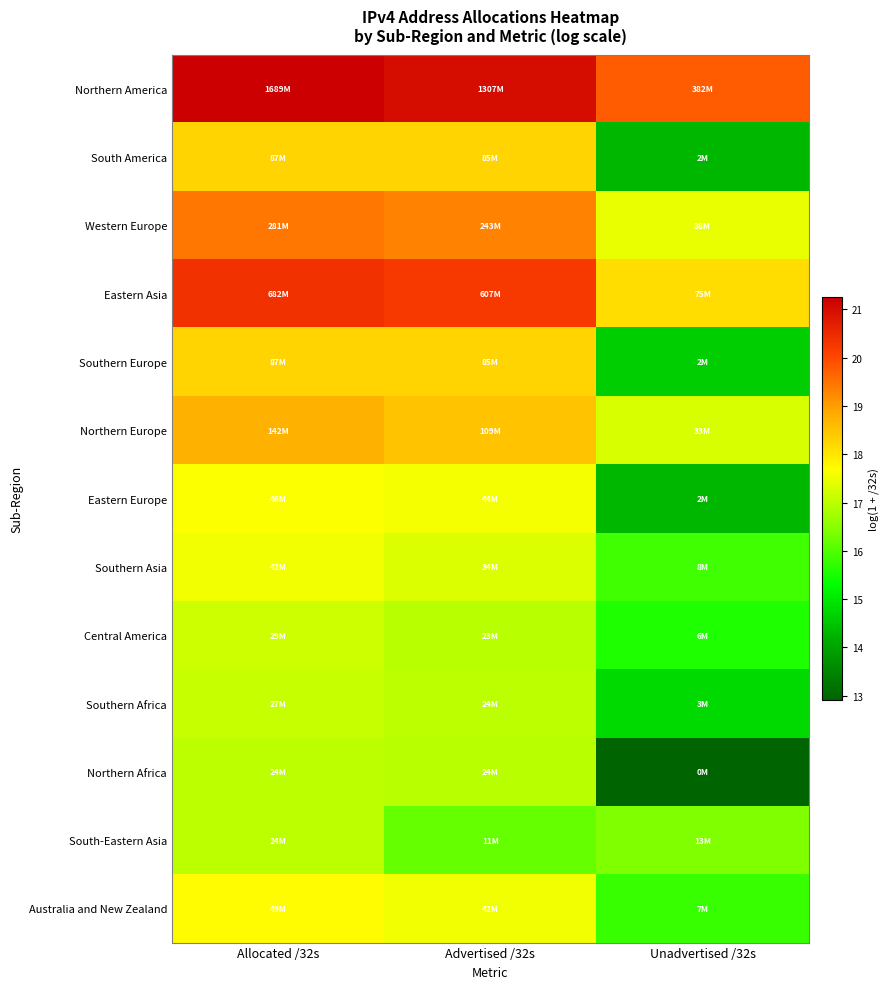

What is the spread (max minus min) of values at Unadvertised /32s?

6.8